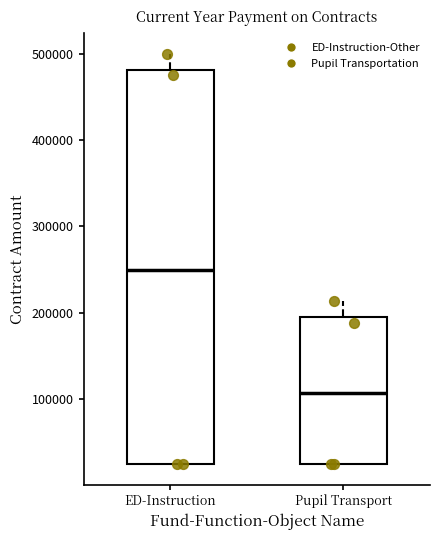

Reading left to right, read every box against the y-axis: the position of its median line, the range the box covers, and the ends of its whiskers. The values are not printed on the chart, so give them approximately, as read against the axis.

ED-Instruction: median 250000, box 30000 to 480000, whiskers 30000 to 500000
Pupil Transport: median 110000, box 30000 to 190000, whiskers 30000 to 210000